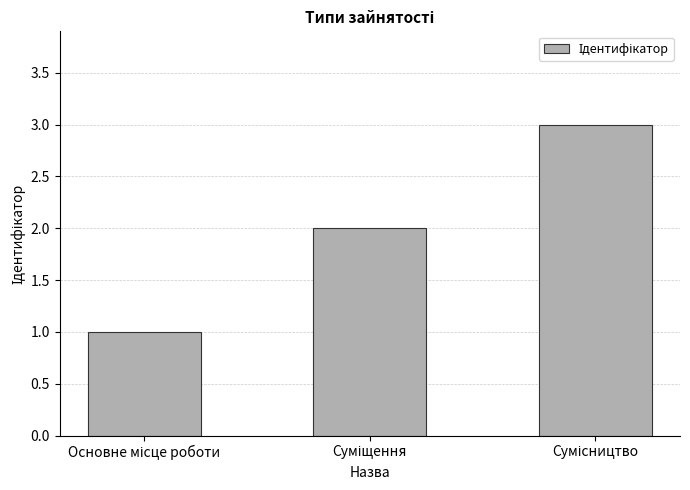

What is the maximum value shown in the chart?

3